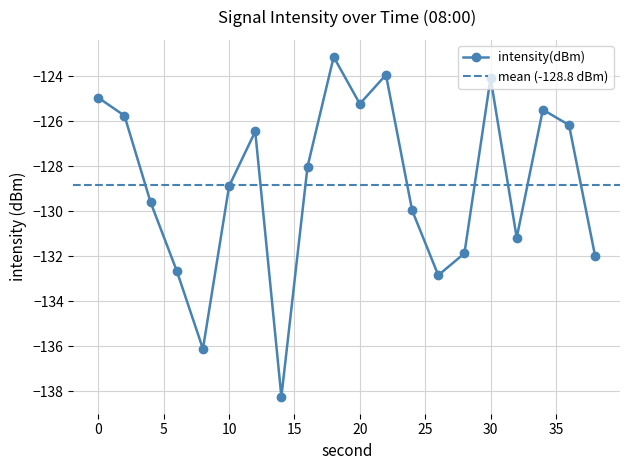

How many values are below -128?

11